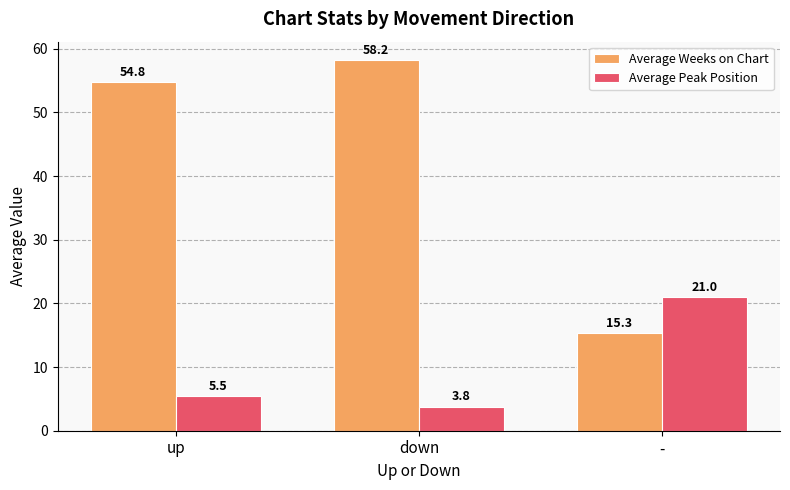

At which label does Average Peak Position reach its minimum?

down